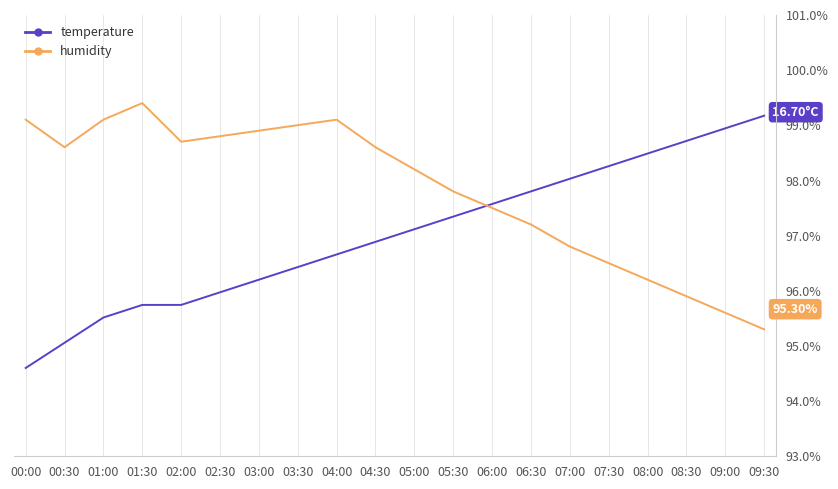

How many values in the humidity series exceed 98?

11